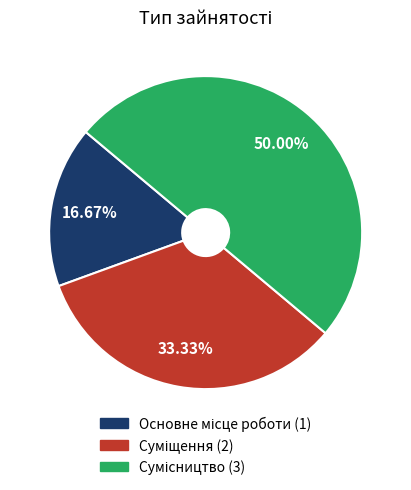

Rank the categories by value from lowest to highest.

Основне місце роботи, Суміщення, Сумісництво